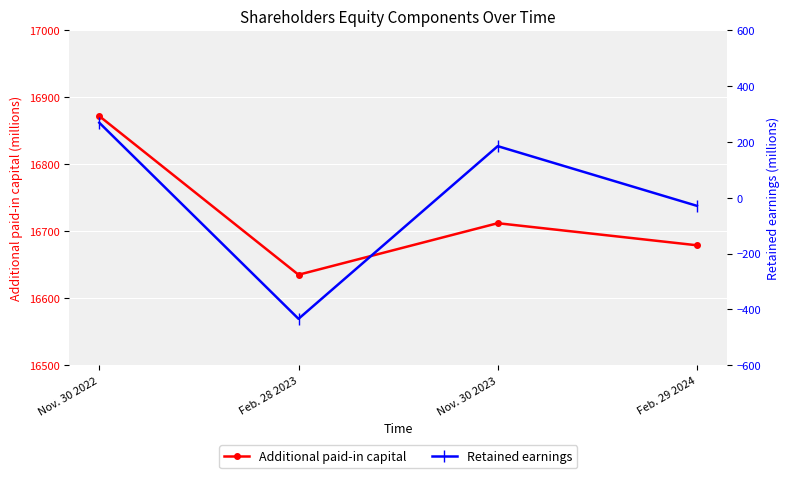

What is the average value of the Additional paid-in capital series?

16724